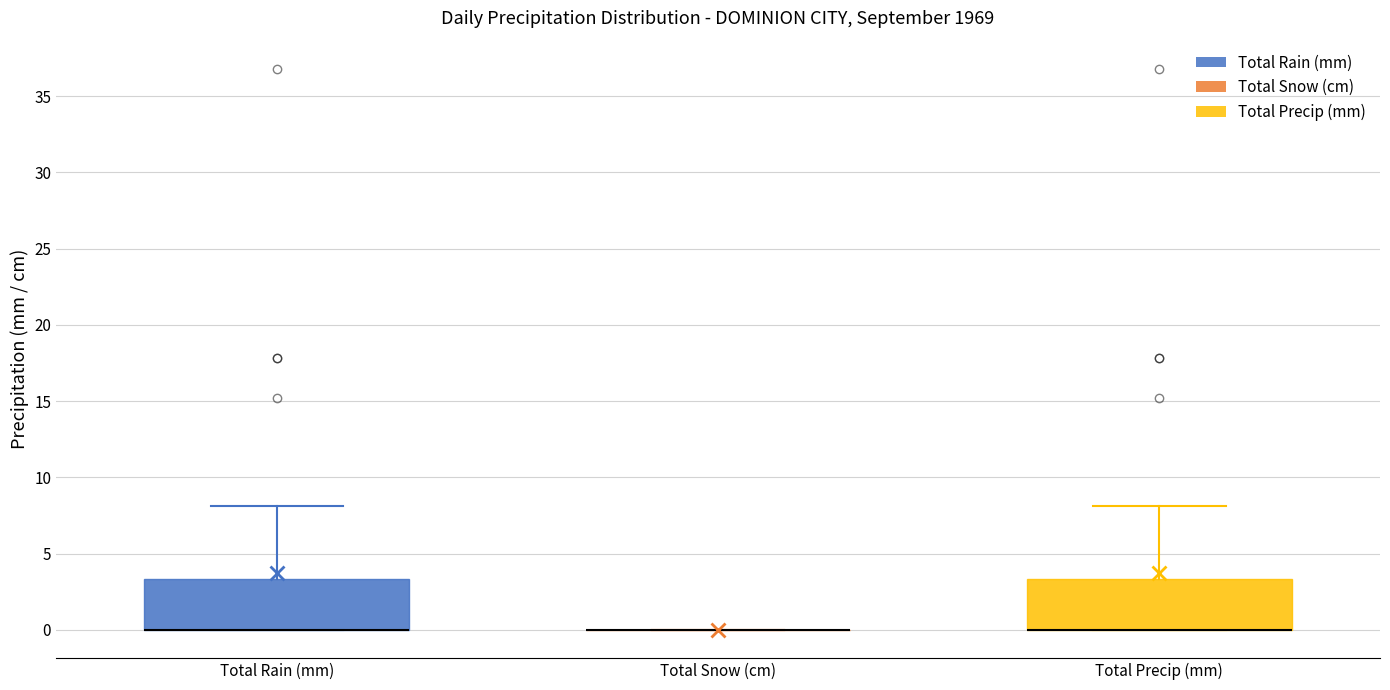

Where is the lower edge of the box for Total Precip (mm) on the y-axis? The values are not printed on the chart, so give them approximately, as read against the axis.

0.0